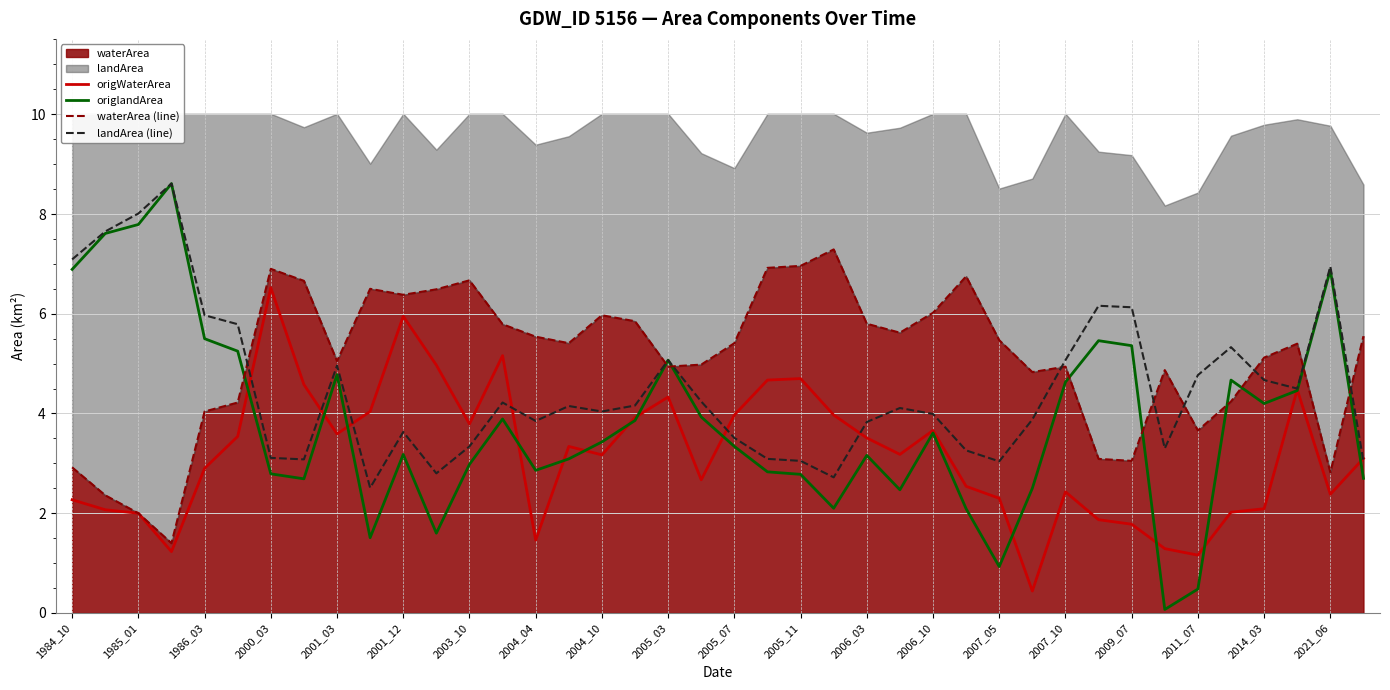

What is the difference between the origWaterArea values at 37 and 39?

1.4